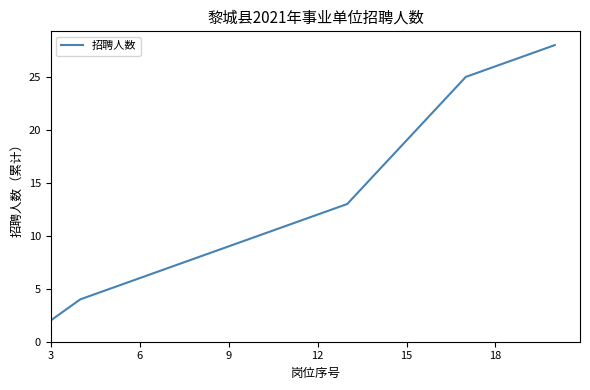

What is the difference between the maximum and minimum values?

26